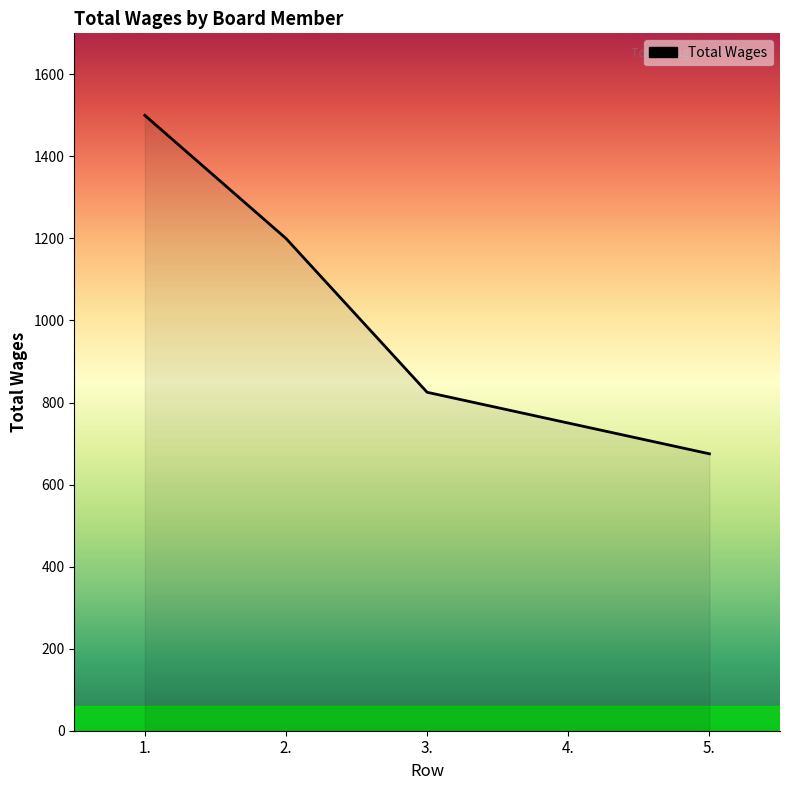

Does the chart have visible grid lines?

No